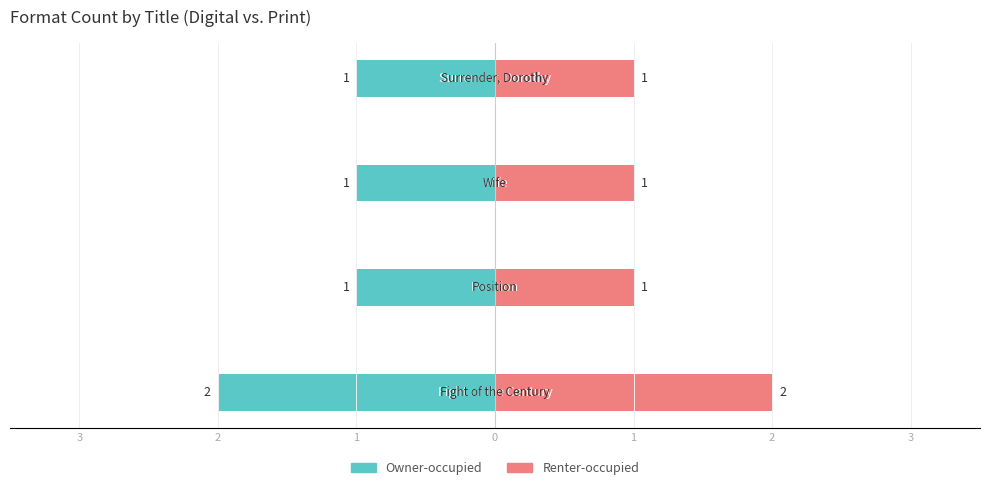

Does the chart contain stacked bars?

No